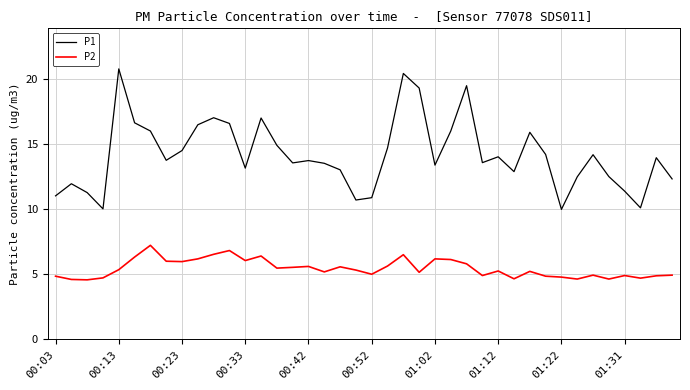

What is the highest value of the P2 series?

7.2